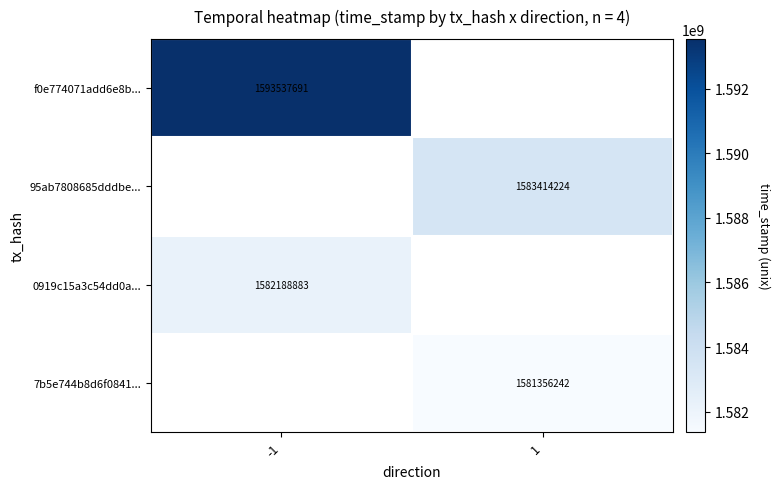

The 7b5e744b8d6f0841... series shows 1581356242 at 1. True or false?

True